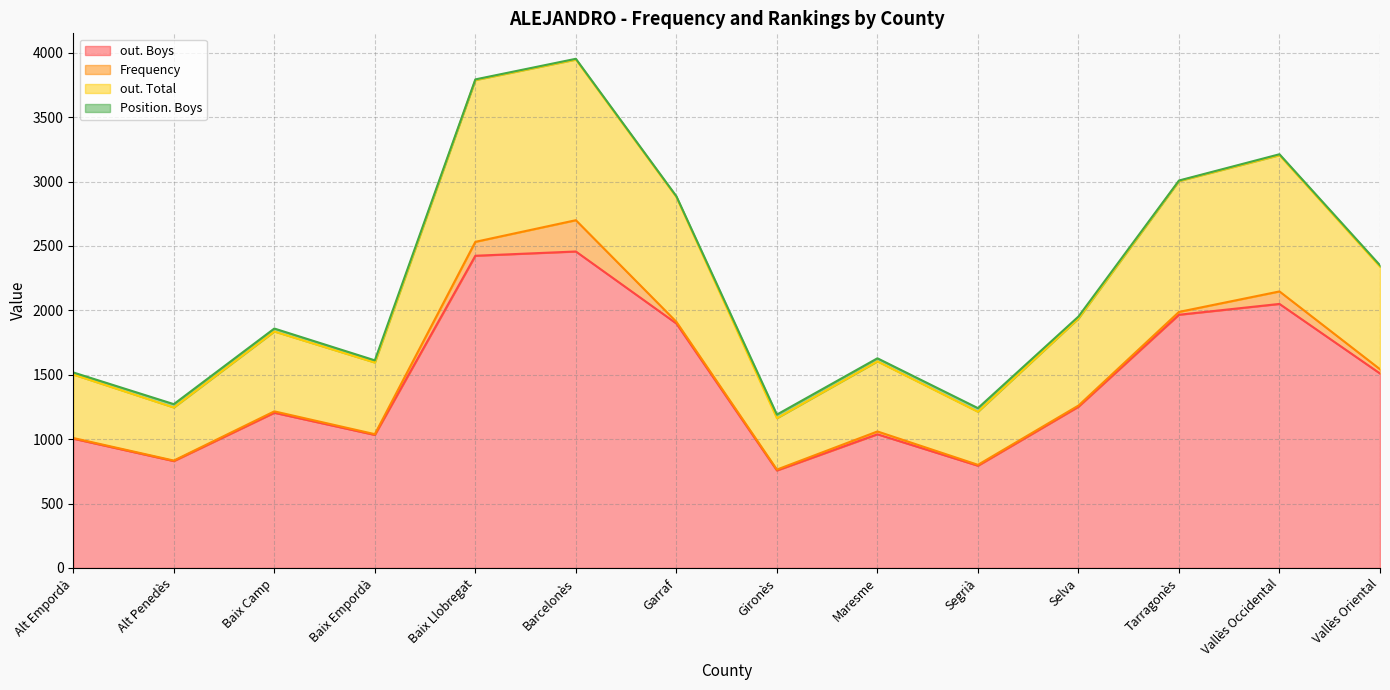

Rank the categories by out. Total value from highest to lowest.

Barcelonès, Baix Llobregat, Vallès Occidental, Tarragonès, Garraf, Vallès Oriental, Selva, Baix Camp, Maresme, Baix Empordà, Alt Empordà, Alt Penedès, Segrià, Gironès